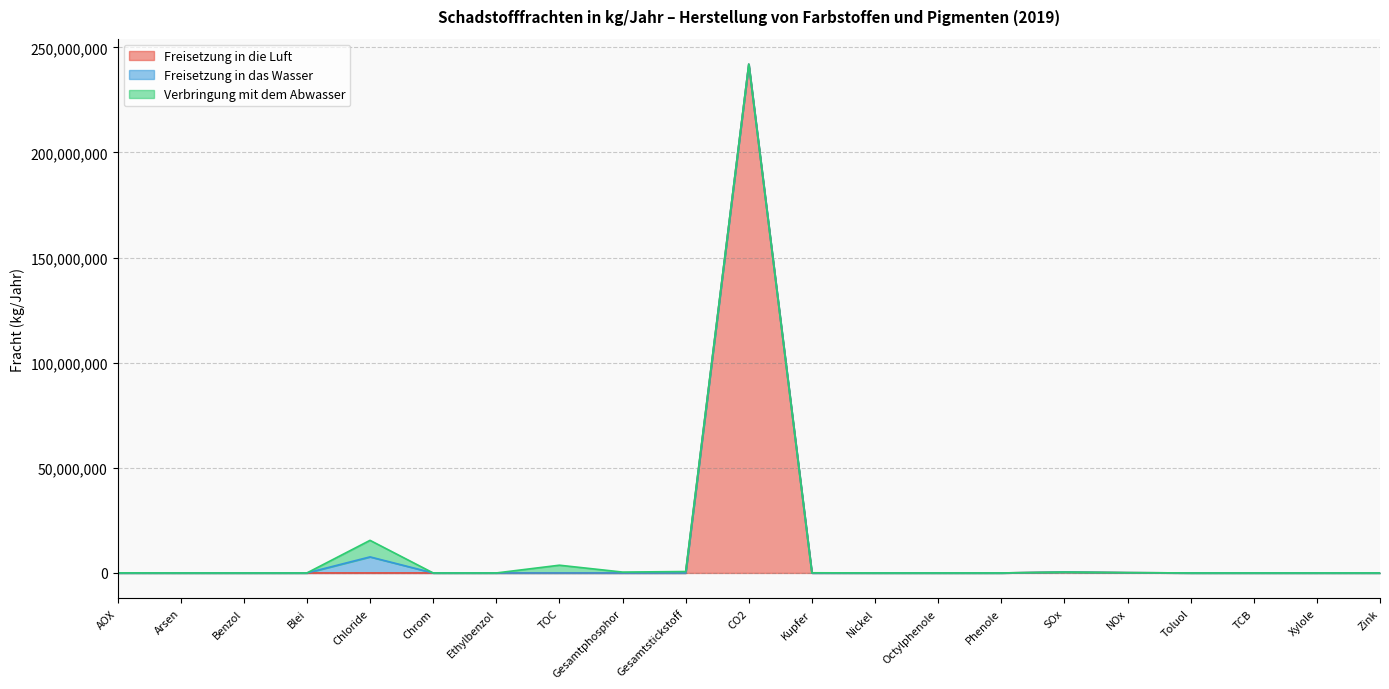

What is the label of the 18th point from the right?

Blei